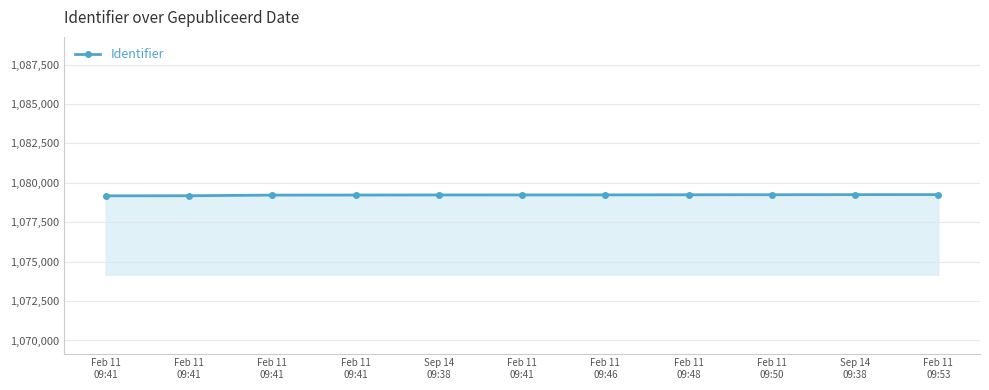

What is the minimum value shown in the chart?

1079173